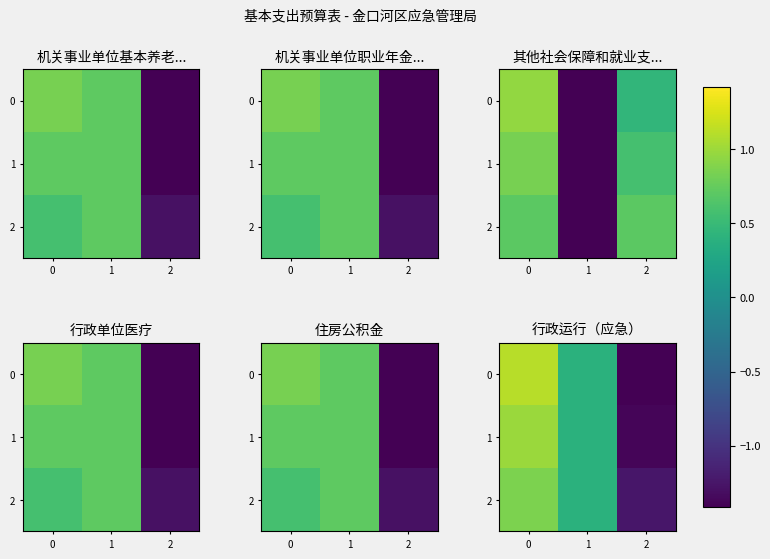

What is the total value across all series at 2?

-4.1